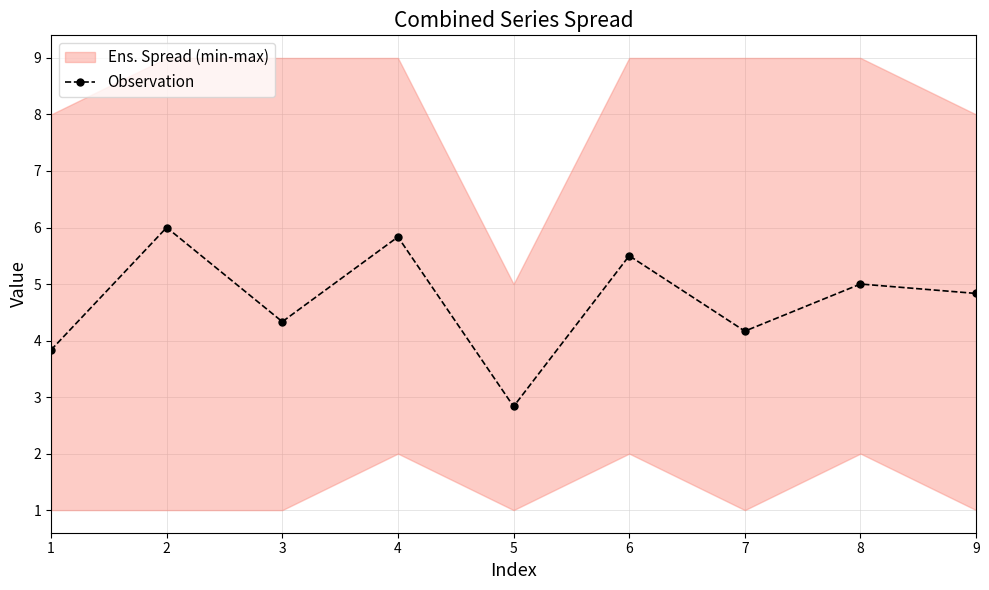

Reading left to right, list all the values displayed in this chart.

3.8	6.0	4.3	5.8	2.8	5.5	4.2	5.0	4.8